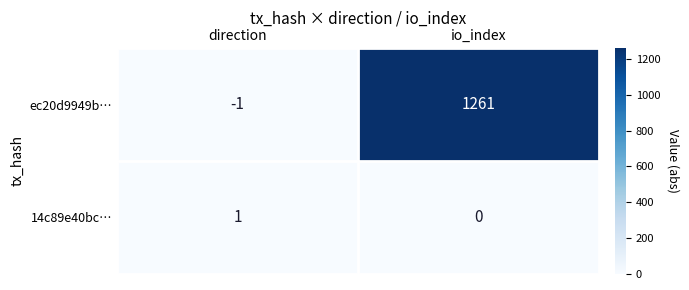

What is the difference between the maximum and minimum values in the ec20d9949b… series?

1262